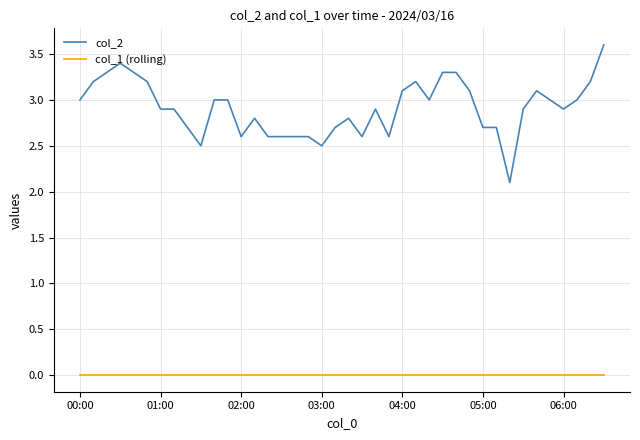

Which series has the widest spread of values?

col_2